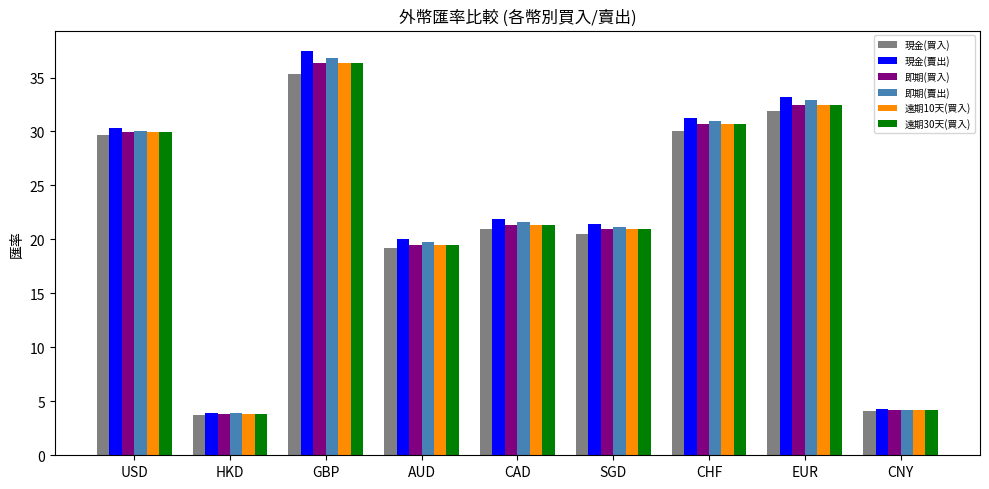

What is the minimum value shown in the chart?

3.7